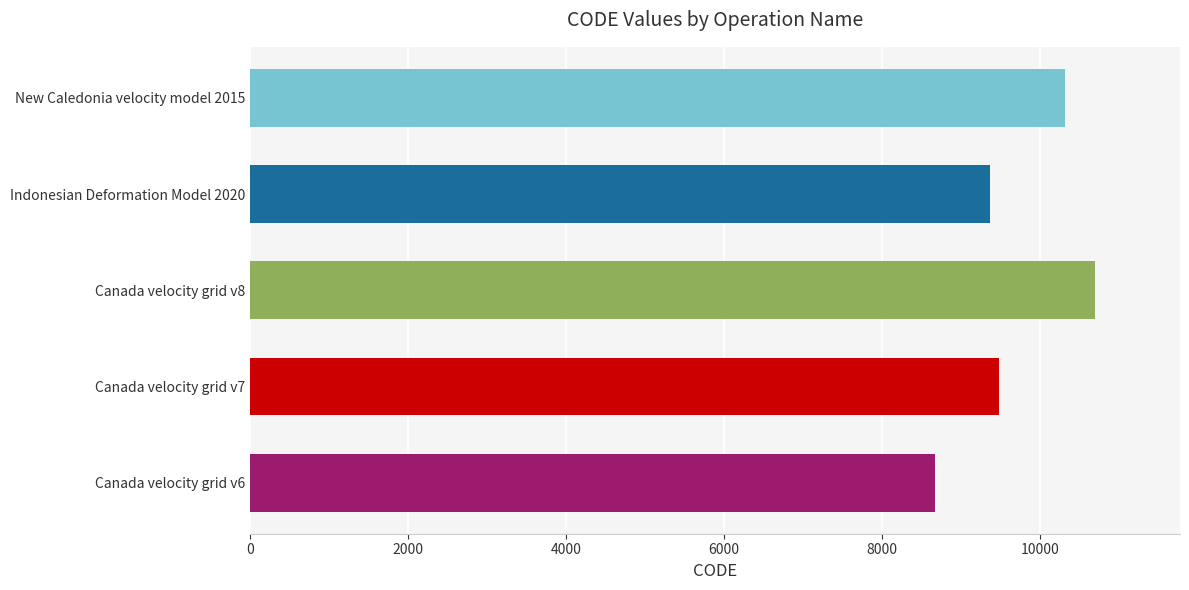

Reading right to left, what are all the values shown in this chart?

10323	9375	10707	9483	8676